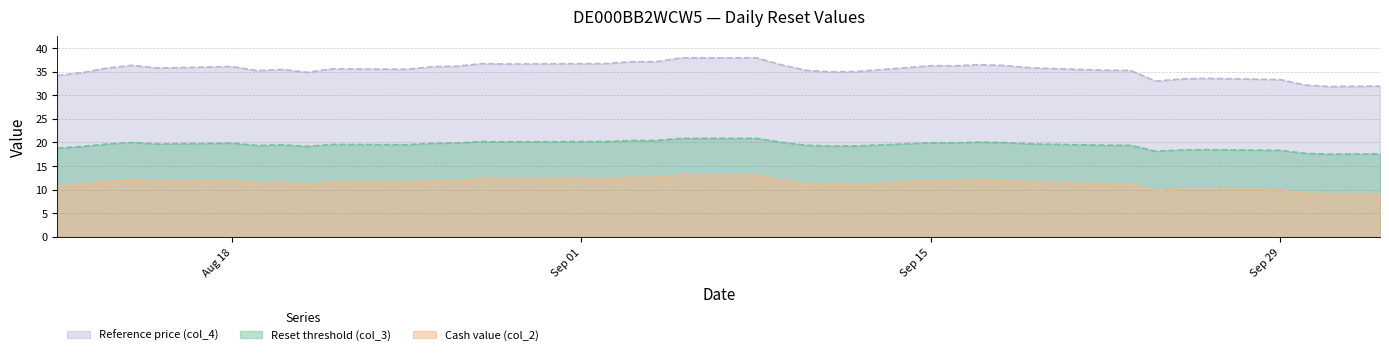

Rank the categories by Cash value (col_2) value from lowest to highest.

2025-10-01, 2025-10-02, 2025-10-03, 2025-09-30, 2025-09-24, 2025-09-29, 2025-09-25, 2025-09-26, 2025-08-11, 2025-09-11, 2025-09-12, 2025-08-21, 2025-08-12, 2025-09-23, 2025-09-22, 2025-09-10, 2025-08-19, 2025-08-25, 2025-08-20, 2025-09-19, 2025-08-22, 2025-08-15, 2025-08-13, 2025-09-16, 2025-08-26, 2025-09-15, 2025-09-18, 2025-08-27, 2025-08-18, 2025-09-17, 2025-09-09, 2025-08-14, 2025-08-29, 2025-09-02, 2025-08-28, 2025-09-04, 2025-09-03, 2025-09-08, 2025-09-05